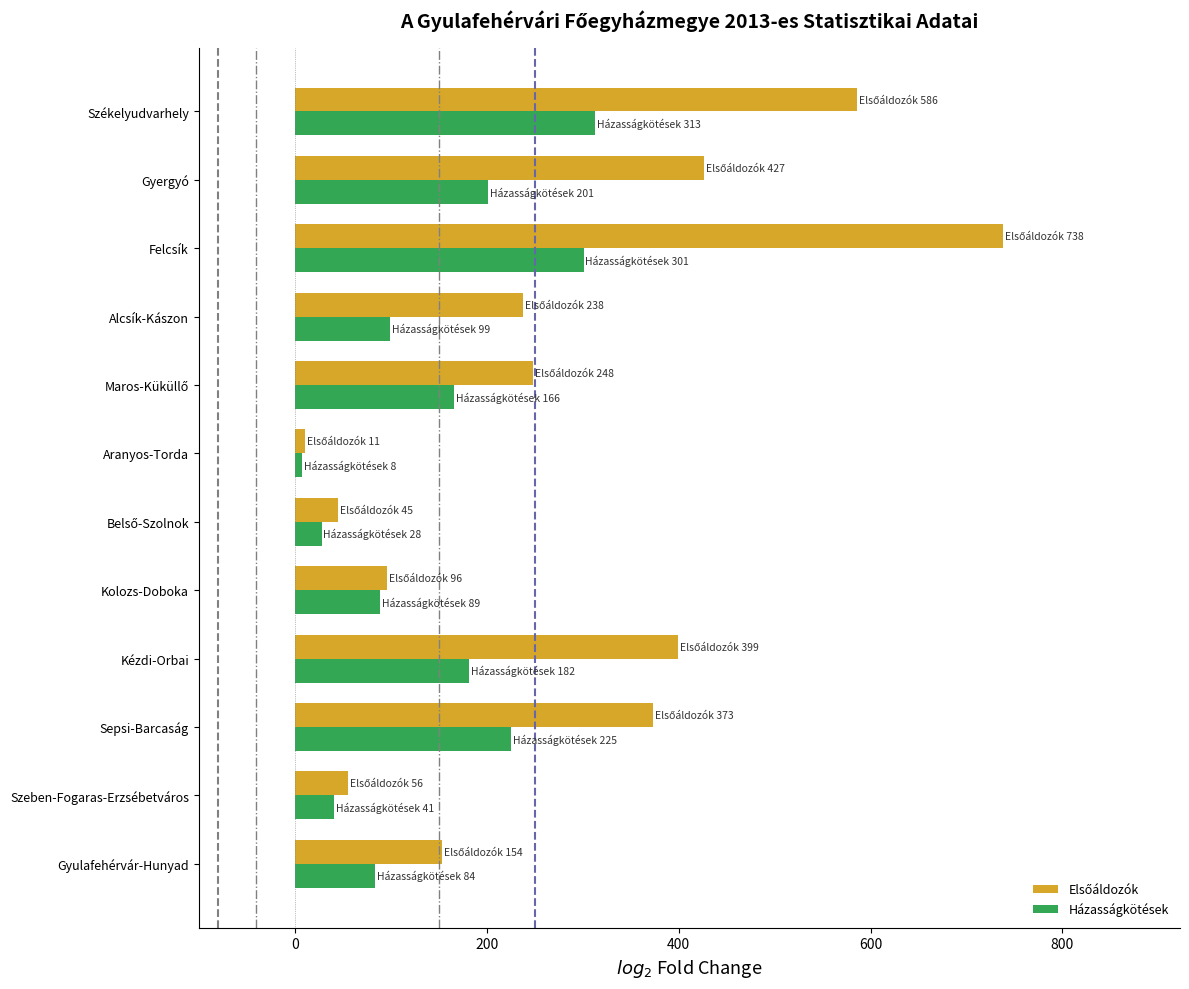

What is the sum of the Házasságkötések values at Gyergyó and Székelyudvarhely?

514